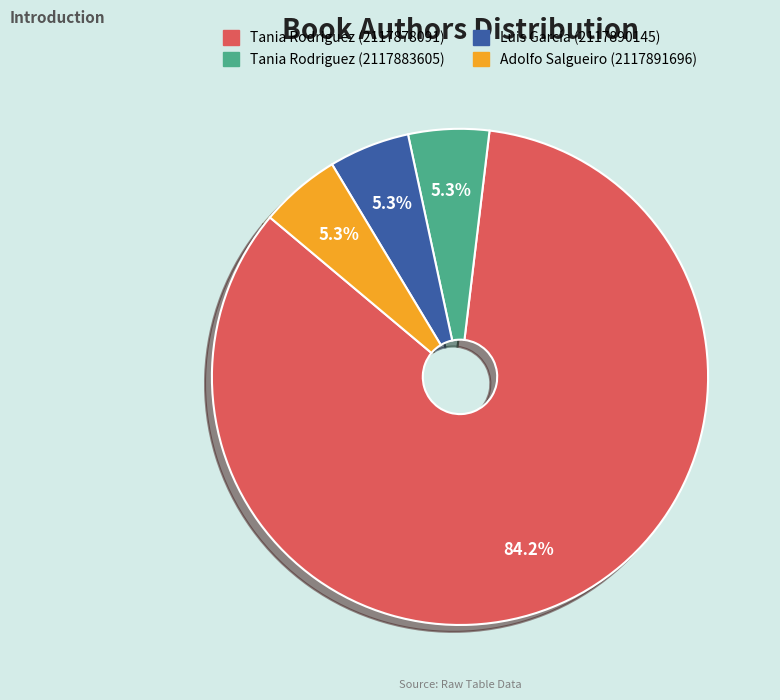

Is there any slice that represents more than half of the pie?

Yes